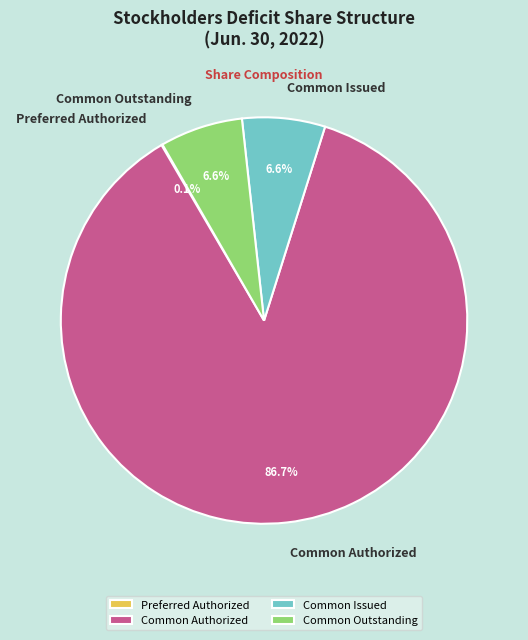

Is Common Issued the majority of the pie?

No